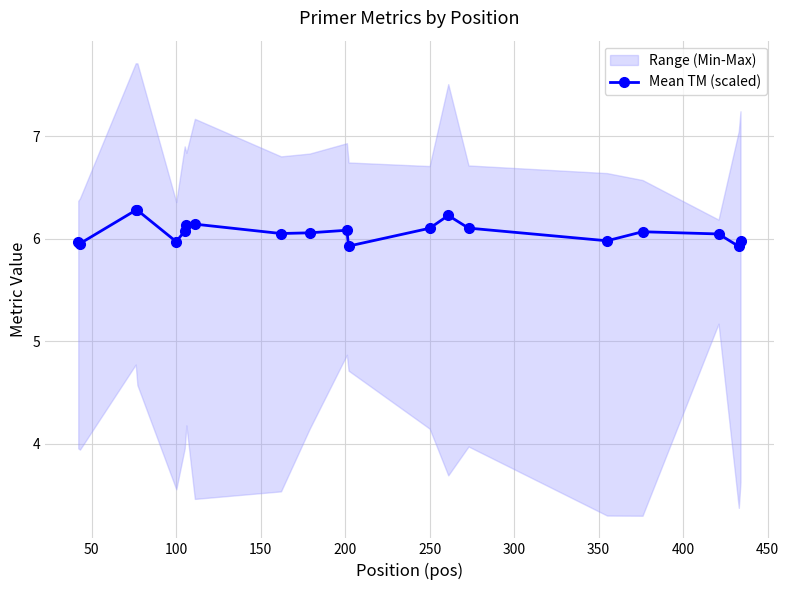

True or false: Mean TM (scaled) has more than 1 interior local peaks.

True